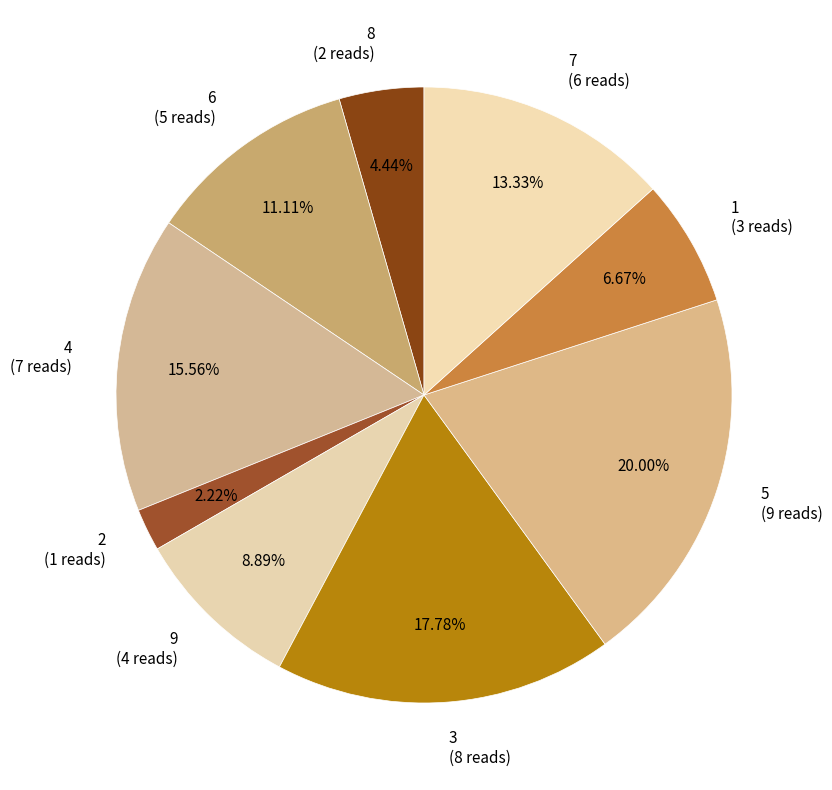

Rank the categories by value from highest to lowest.

5, 3, 4, 7, 6, 9, 1, 8, 2